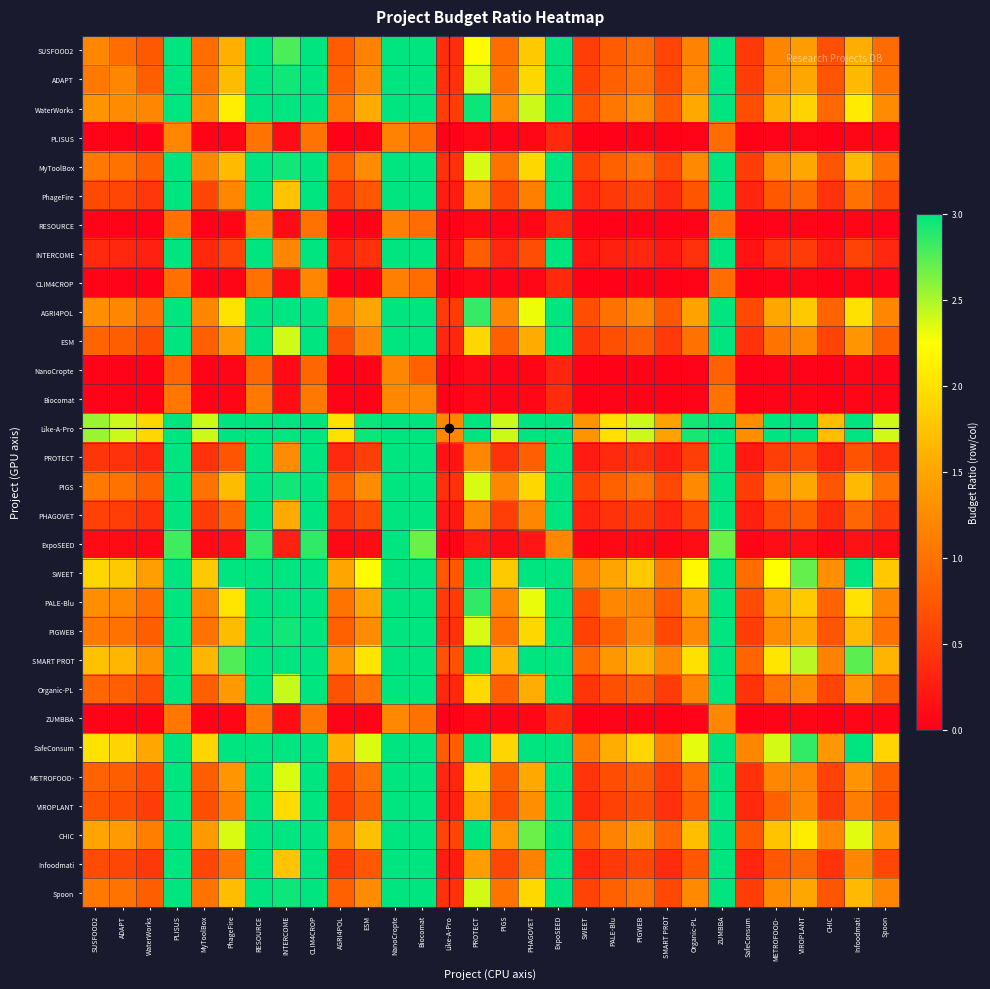

At which category is the sum across all series the highest?

NanoCropte